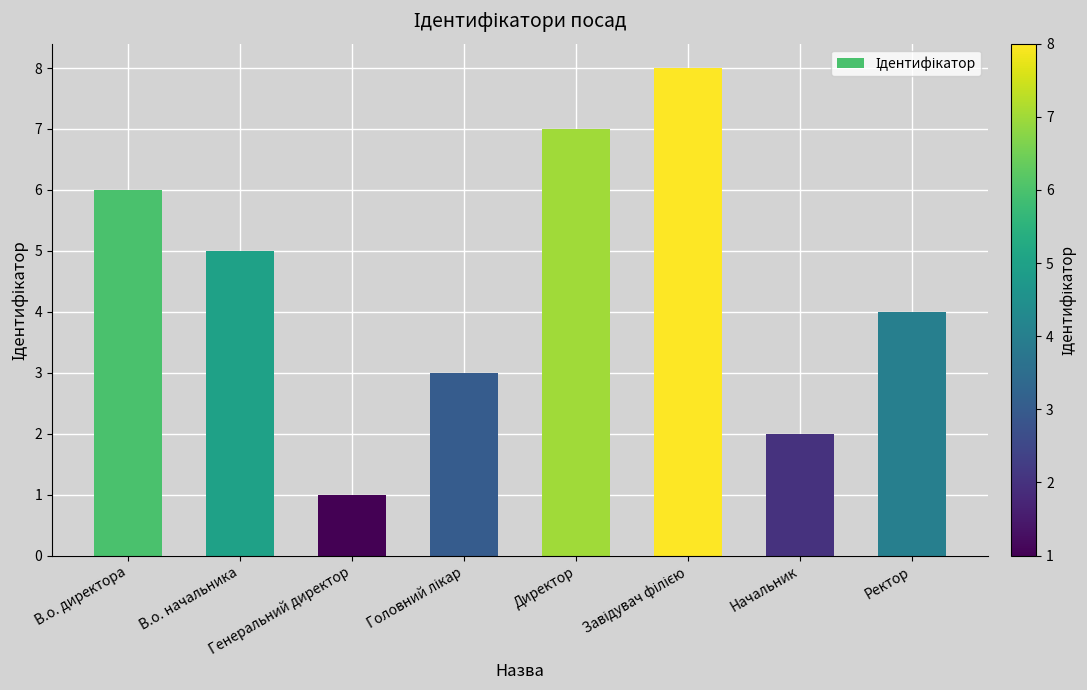

What is the sum of all values?

36